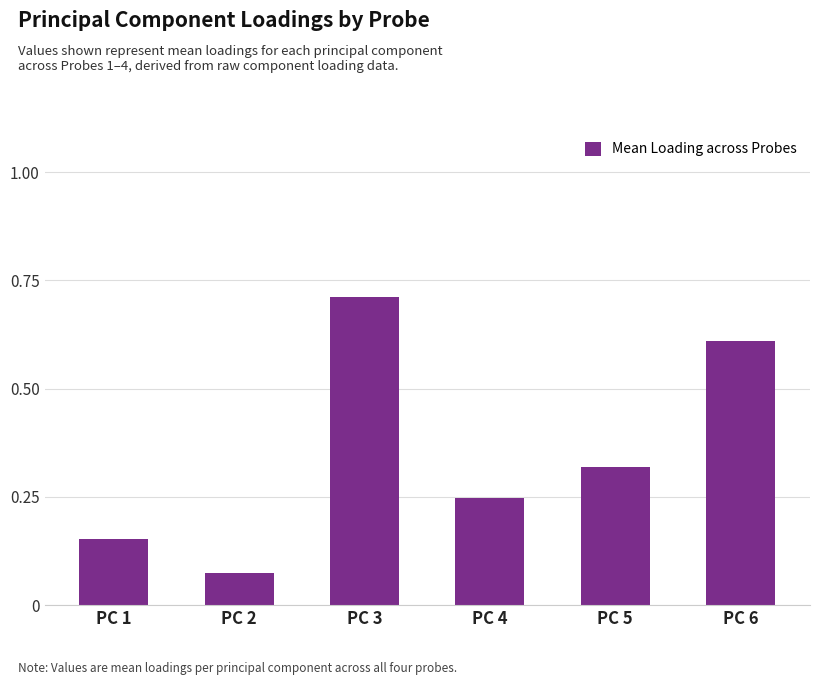

What is the value of the 3rd bar from the left?

0.7